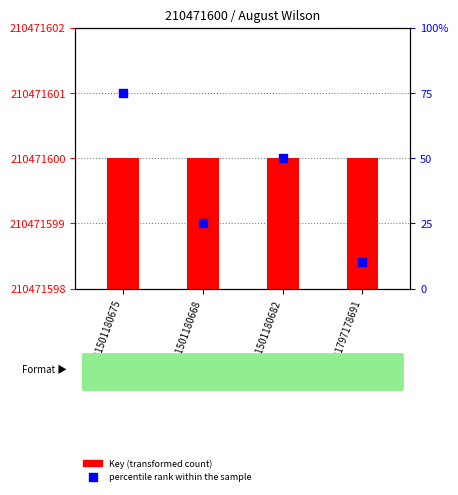

What is the change in value from 9781501180682 to 9781797178691?

-40